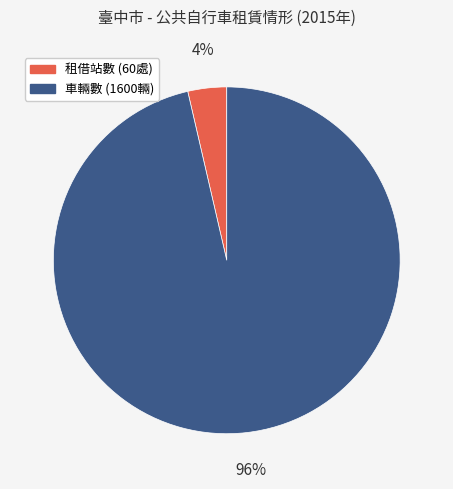

Is there any slice that represents more than half of the pie?

Yes